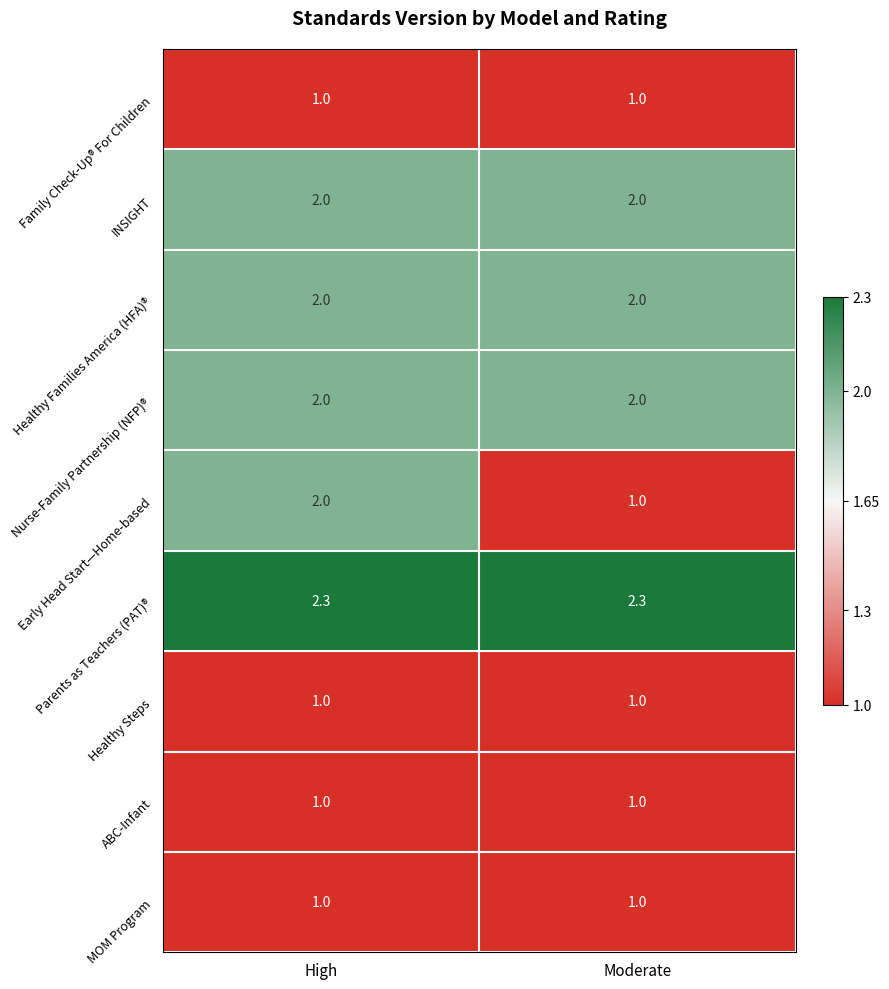

The Healthy Steps series shows 0.3 at High. True or false?

False